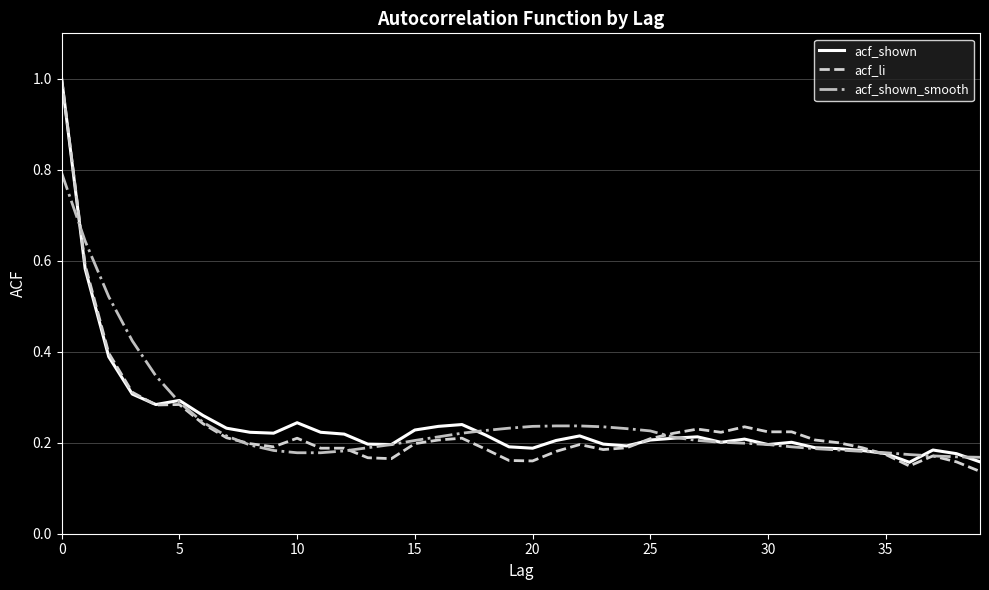

What is the maximum value for acf_shown_smooth?

0.8